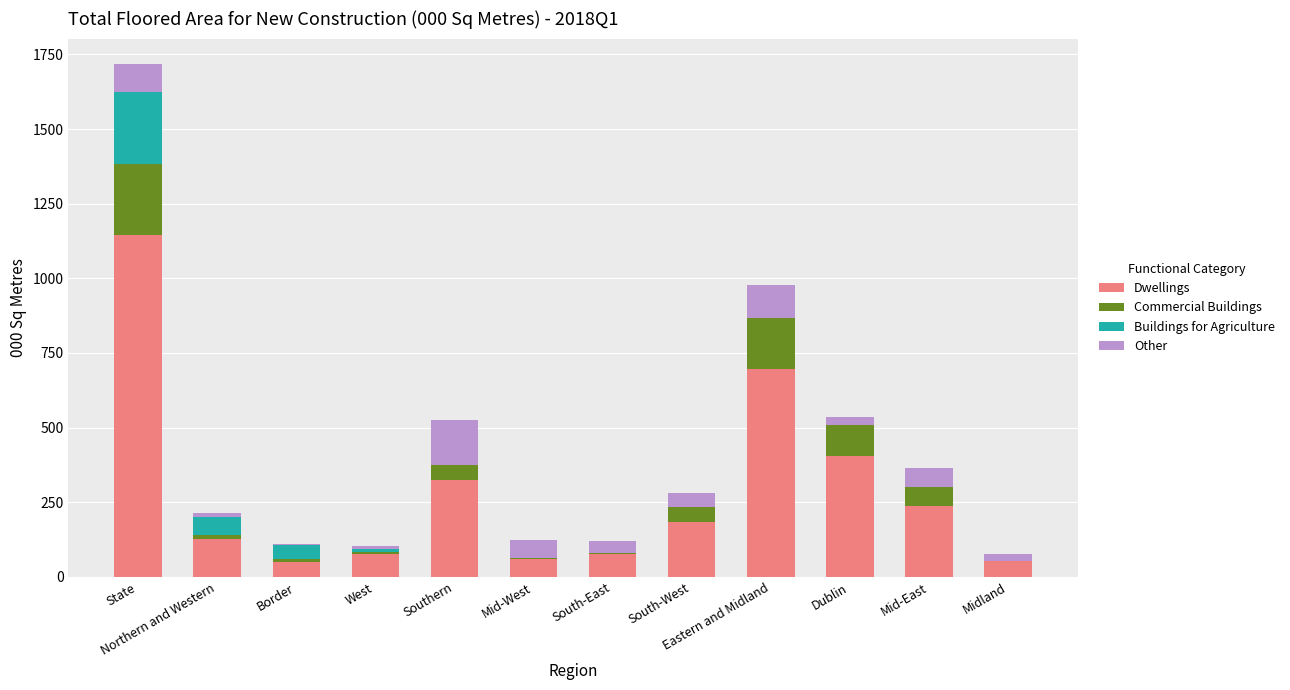

Where is Dwellings nearest to the value 598?

Eastern and Midland